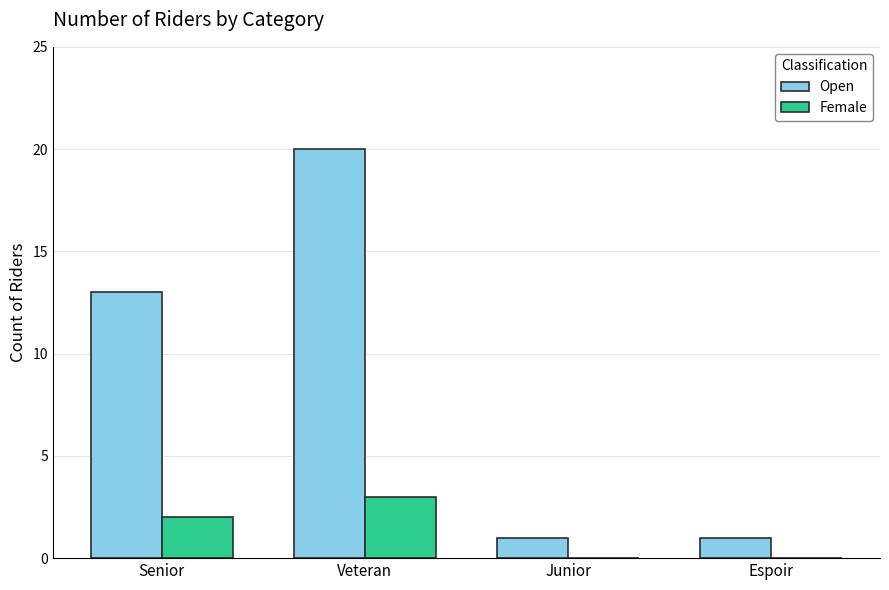

At which label is Open closest to 10?

Senior